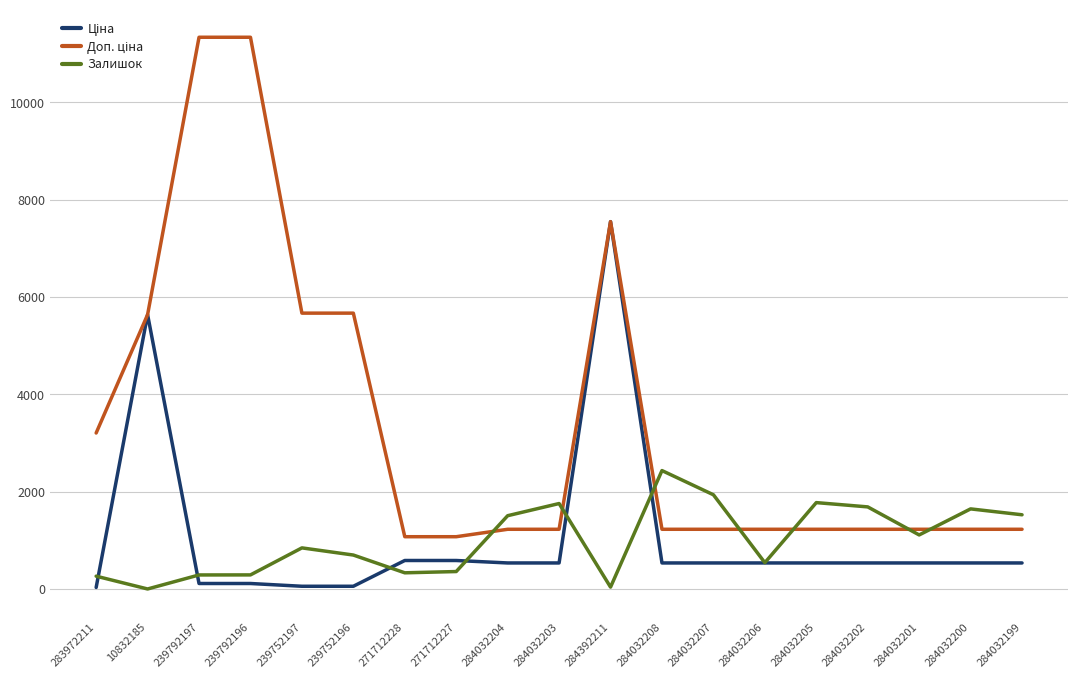

What is the spread (max minus min) of values at 284032208?

1897.6